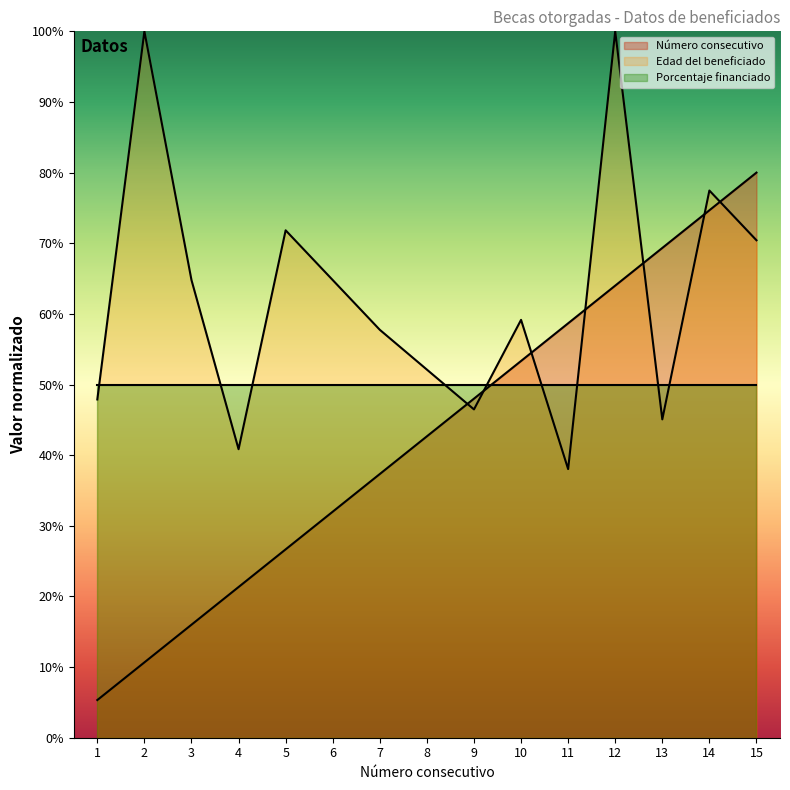

What is the value of the Número consecutivo point at the 13th from the left?

69.3